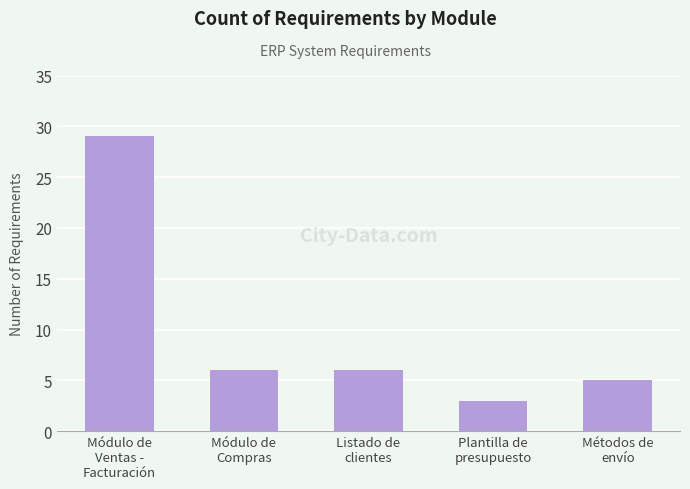

What is the greatest value displayed?

29